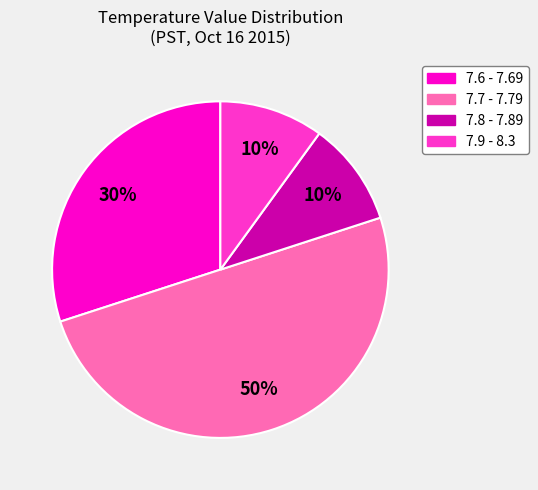

To the nearest percent, what percentage of the pie is 7.6 - 7.69?

30%